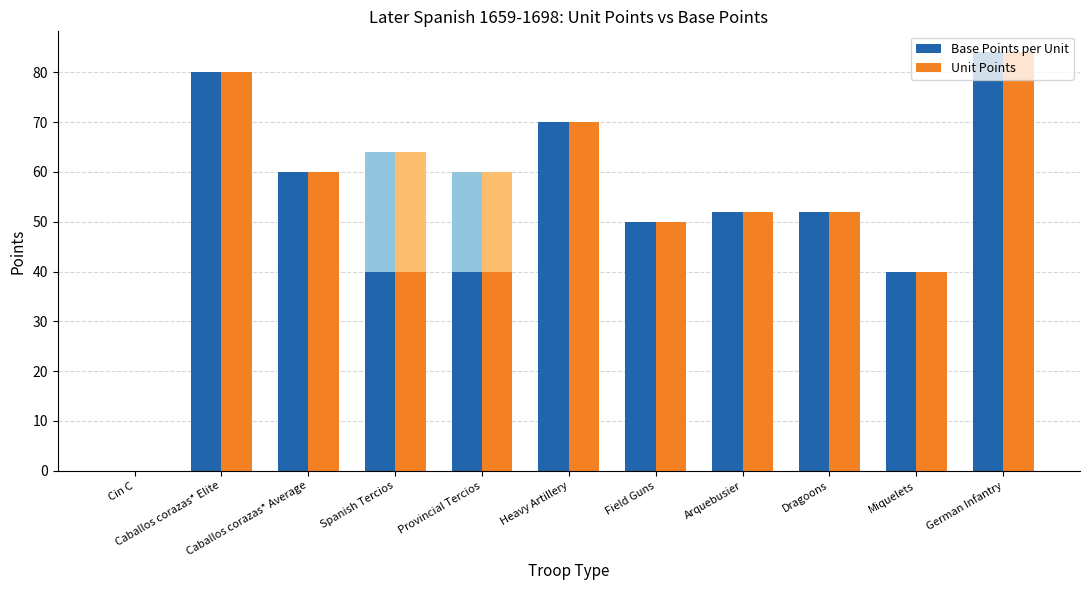

What is the difference between the Base Points per Unit values at Dragoons and Field Guns?

2